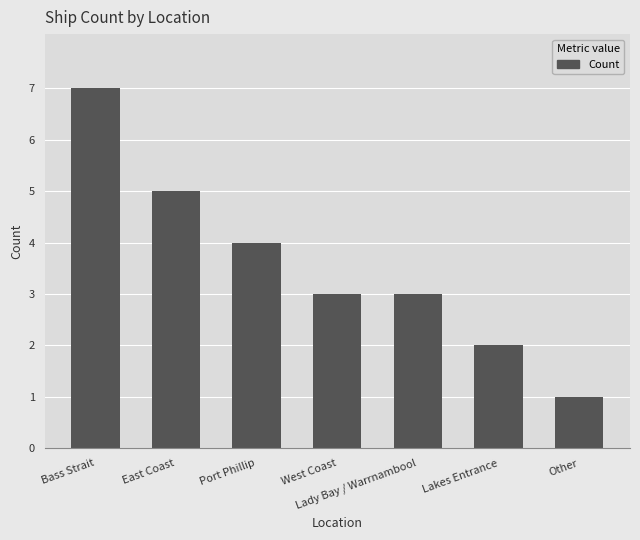

What is the difference between the second highest and minimum values?

4